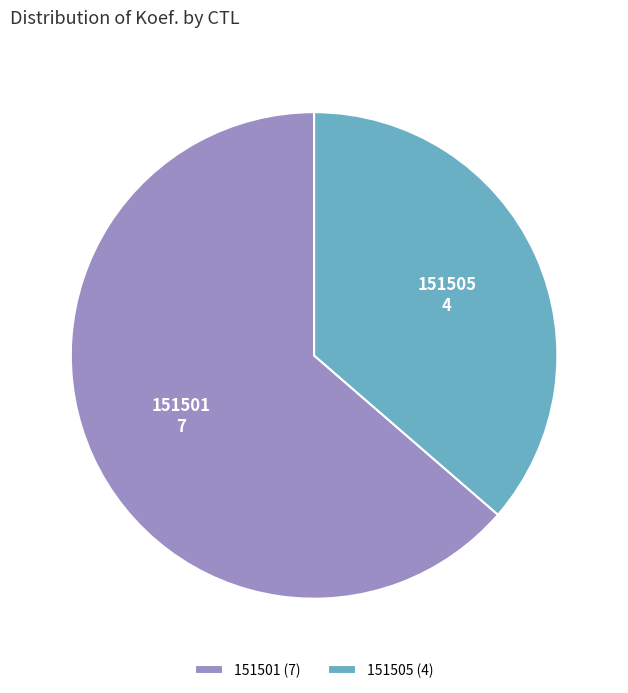

Between 151505 and 151501, which is larger?

151501